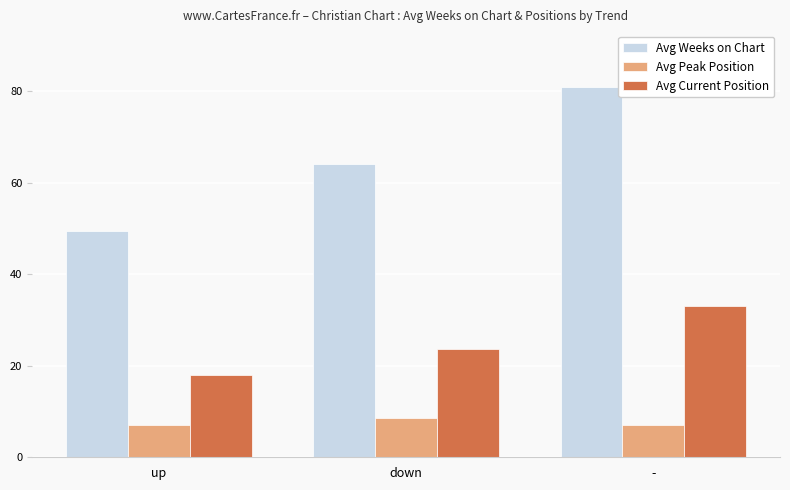

Where does the Avg Current Position series first go above 23?

down